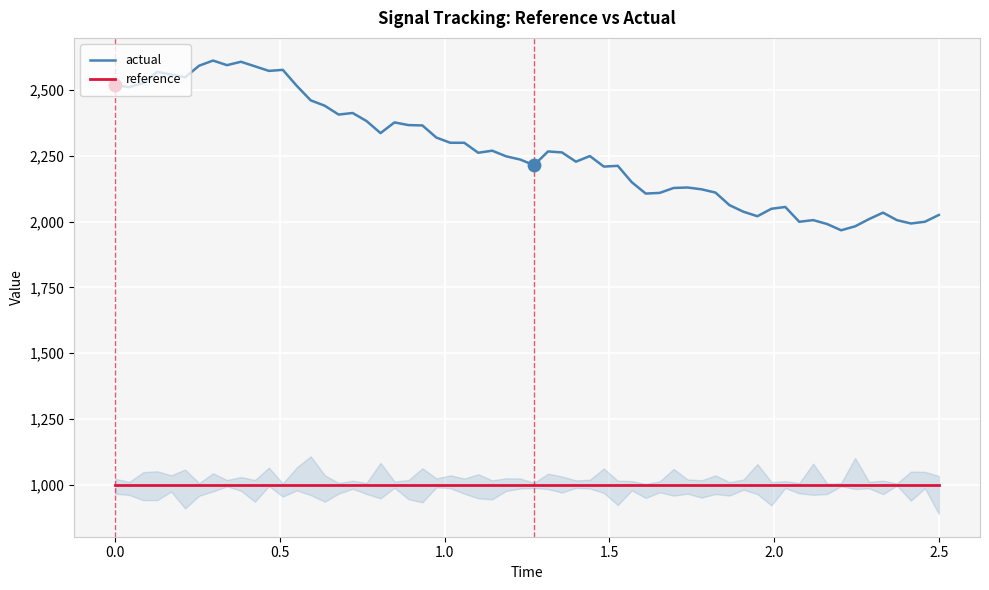

What is the lowest value of the actual series?

1966.9